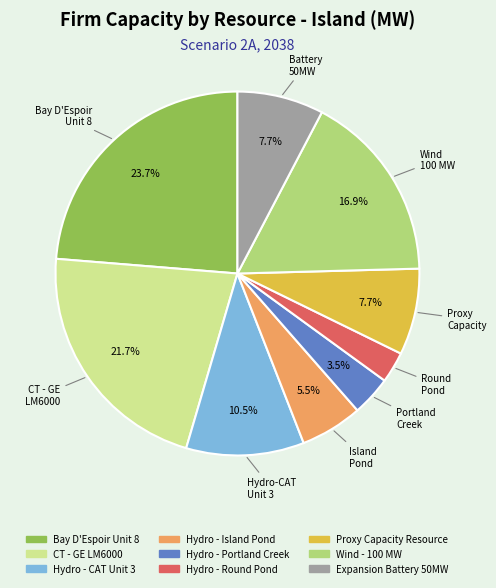

Approximately how many times larger is the value at Hydro - Portland Creek compared to Hydro - CAT Unit 3?

0.3